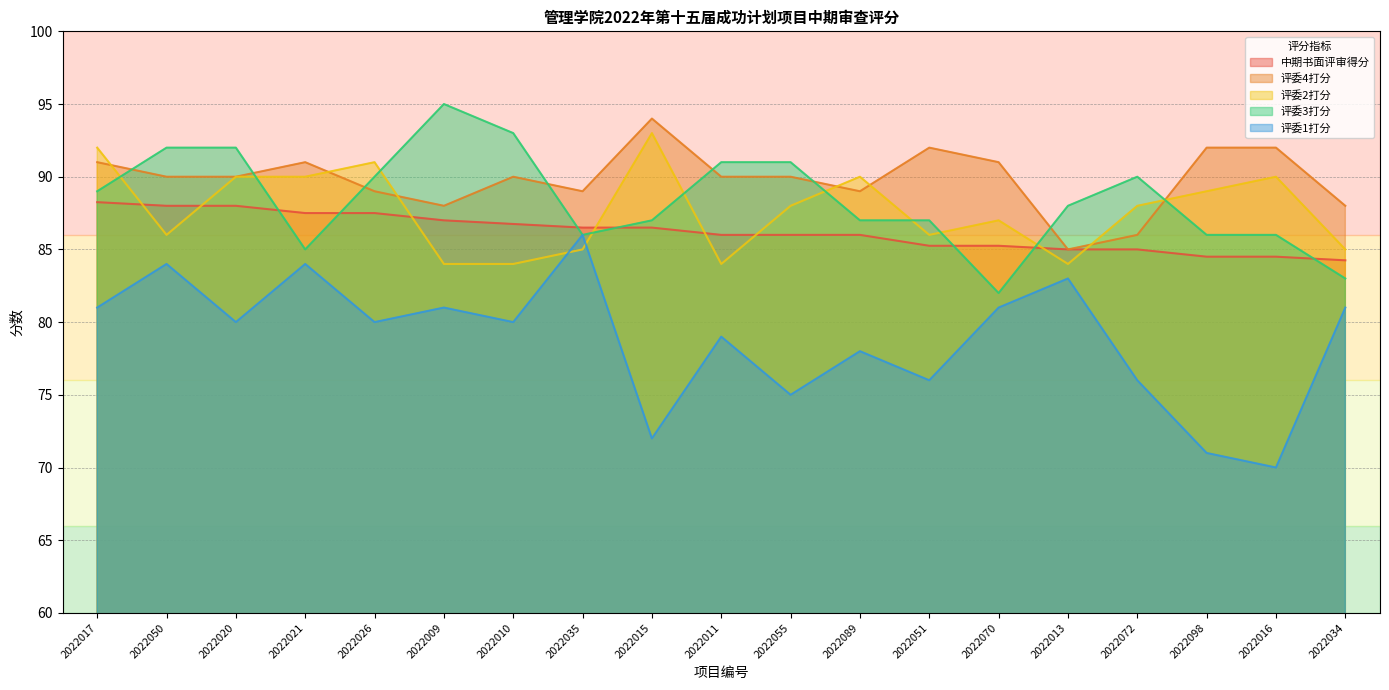

What is the difference between the second highest and second lowest values in the 评委4打分 series?

6.0